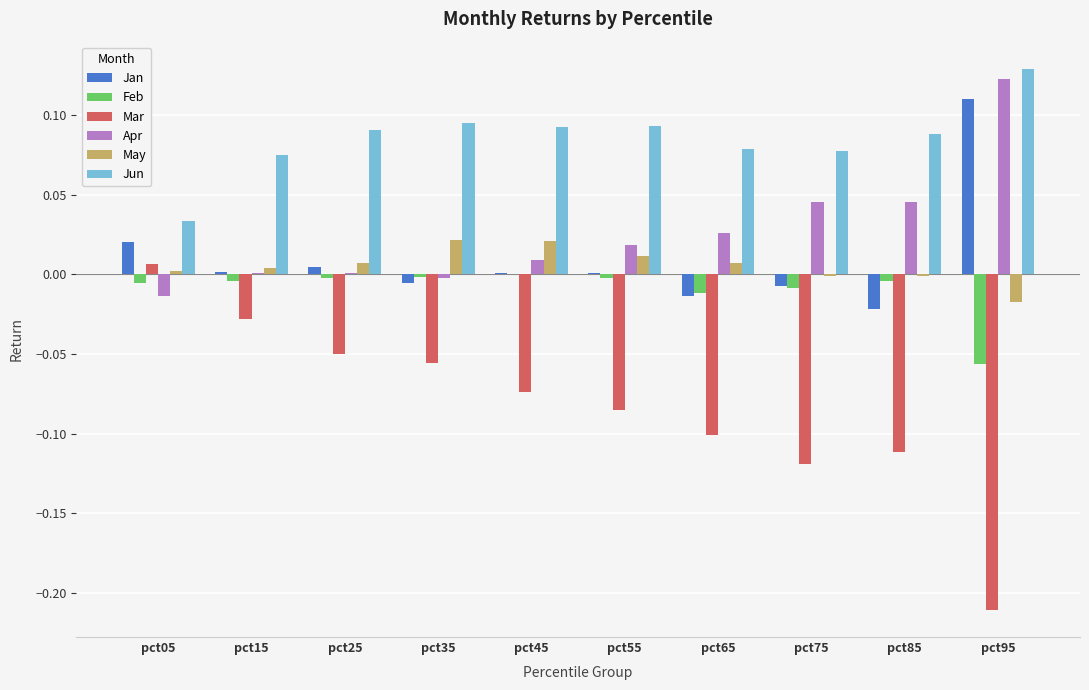

Between pct55 and pct65, which series saw the biggest shift?

Mar